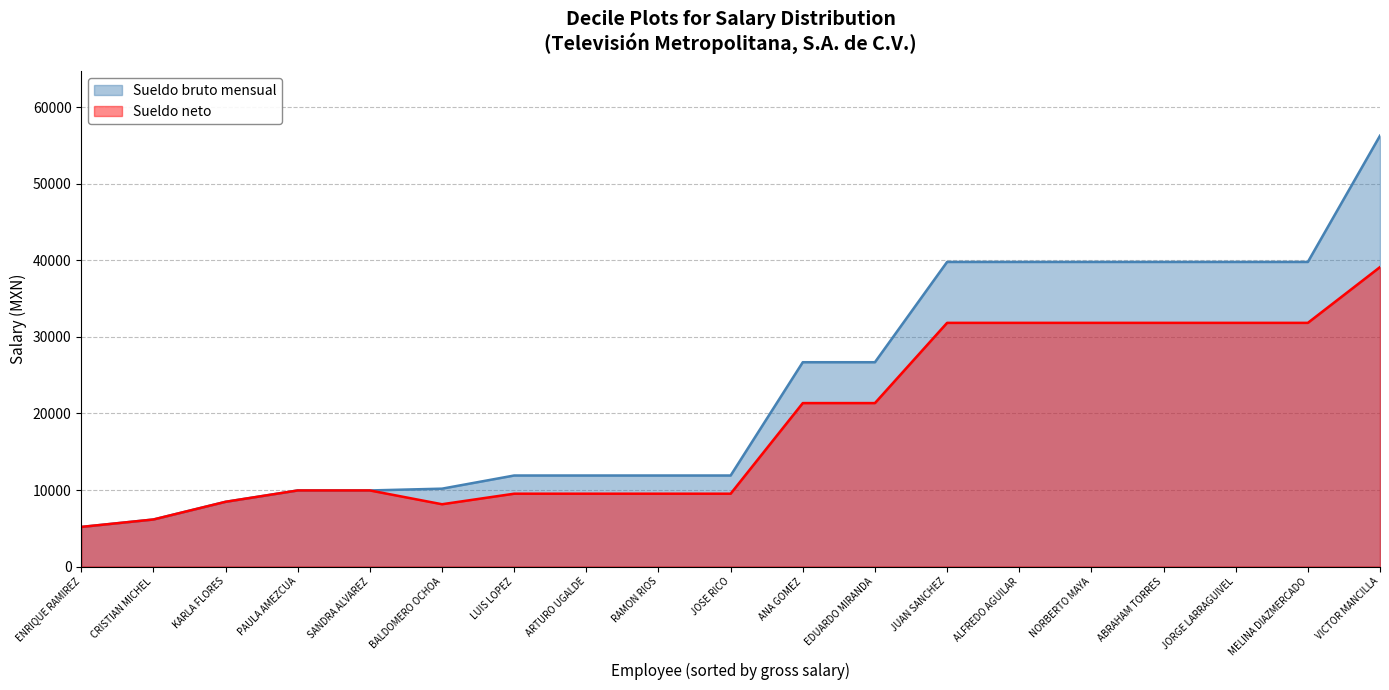

List the series in order of their peak value, highest first.

Sueldo bruto mensual, Sueldo neto